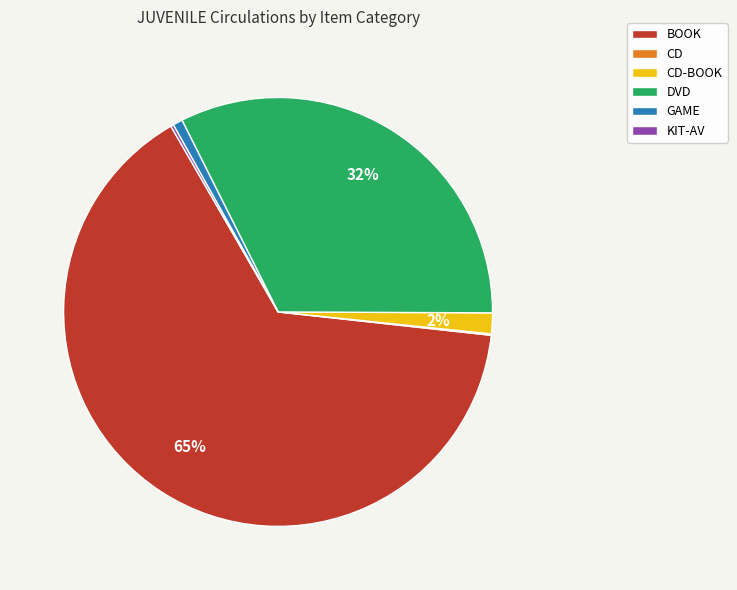

Which has a higher value, BOOK or DVD?

BOOK